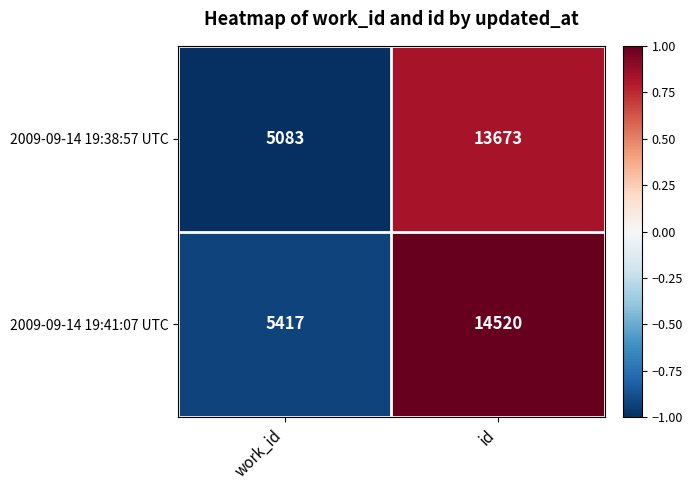

At which label is 2009-09-14 19:38:57 UTC closest to 9378?

work_id